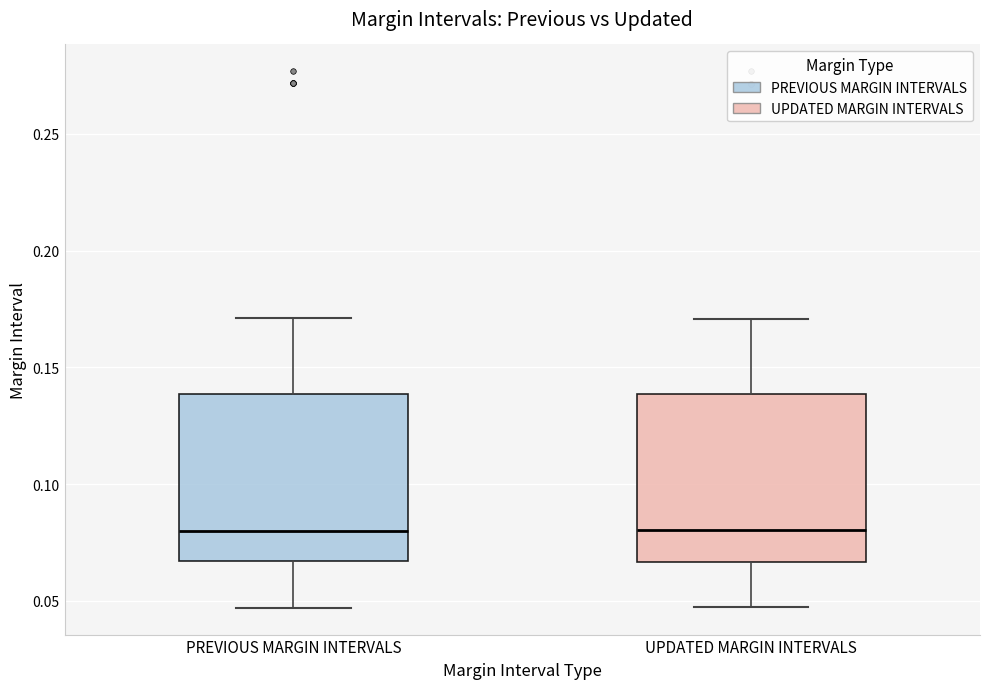

Reading left to right, transcribe this box plot: for each box, give where its median line is, the range the box spans, and where its two whiskers end, as read against the y-axis. The values are not printed on the chart, so give them approximately, as read against the axis.

PREVIOUS MARGIN INTERVALS: median 0.080, box 0.065 to 0.140, whiskers 0.045 to 0.170
UPDATED MARGIN INTERVALS: median 0.080, box 0.065 to 0.140, whiskers 0.045 to 0.170